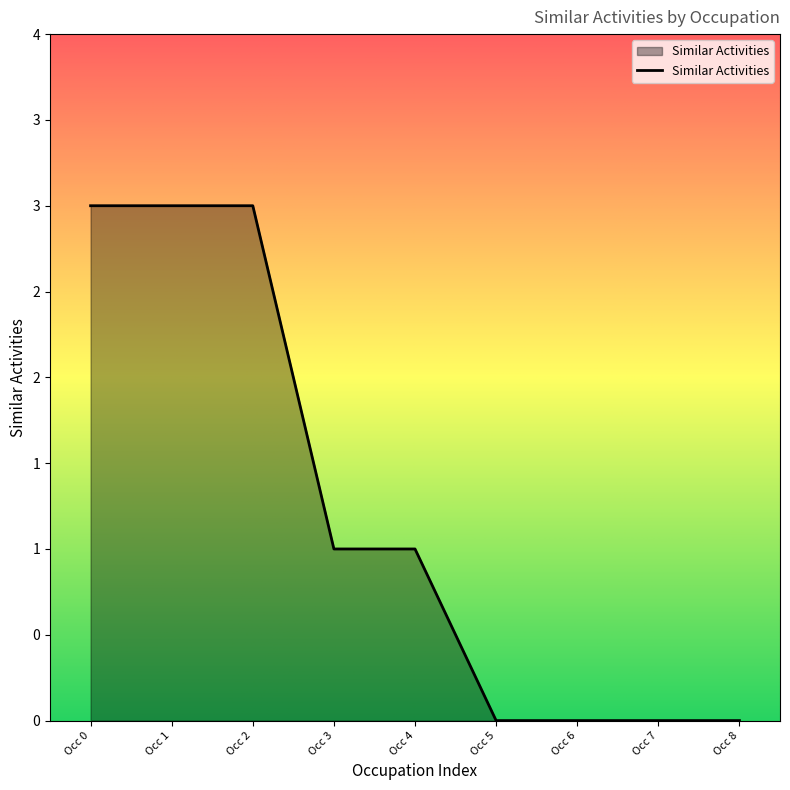

What is the difference between the second highest and minimum values?

3